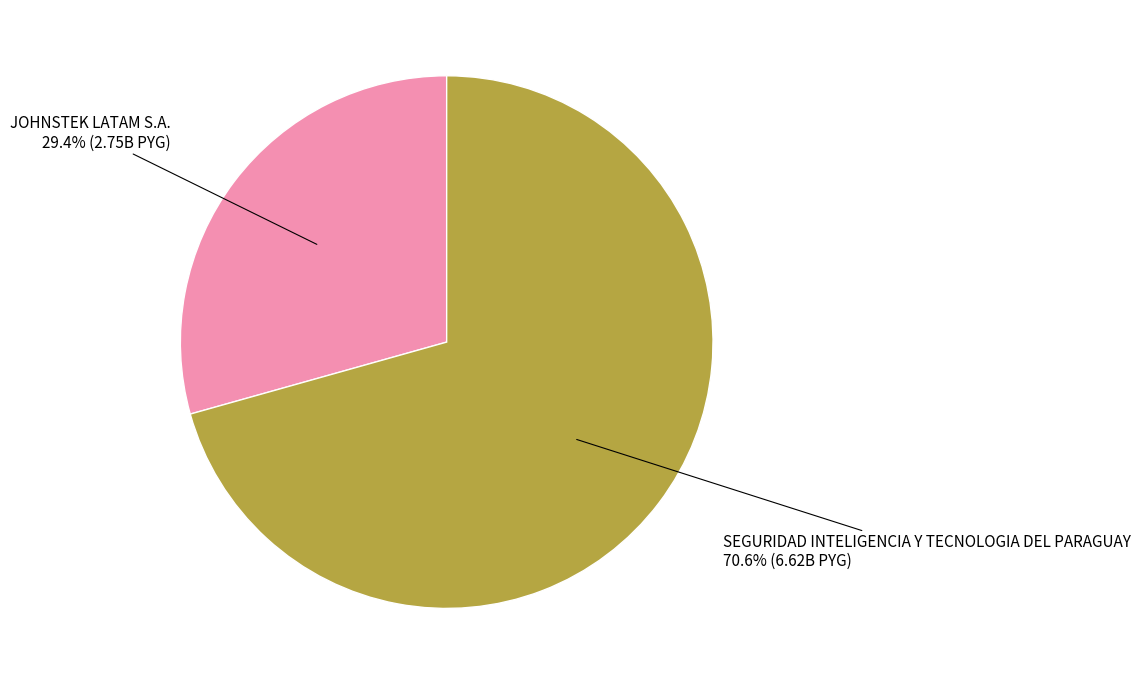

What is the majority slice?

SEGURIDAD INTELIGENCIA Y TECNOLOGIA DEL PARAGUAY